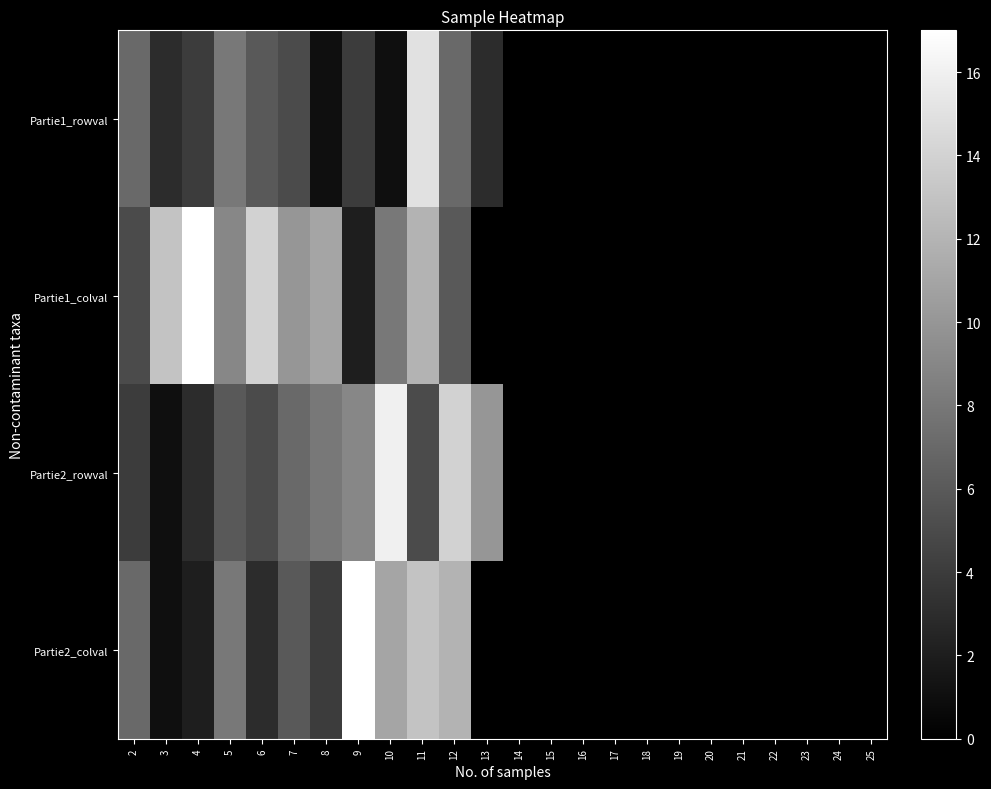

Between 17 and 22, which series saw the biggest shift?

Partie1_rowval